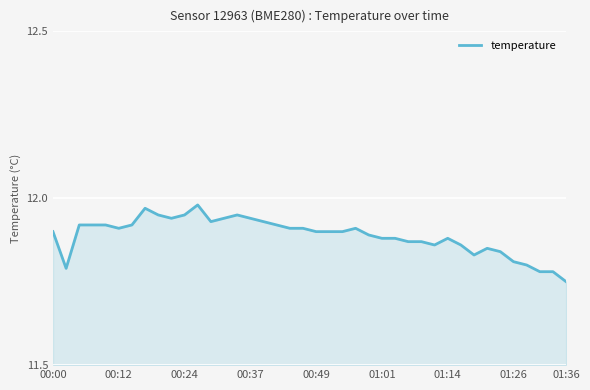

Which label corresponds to the smallest value in the chart?

01:36